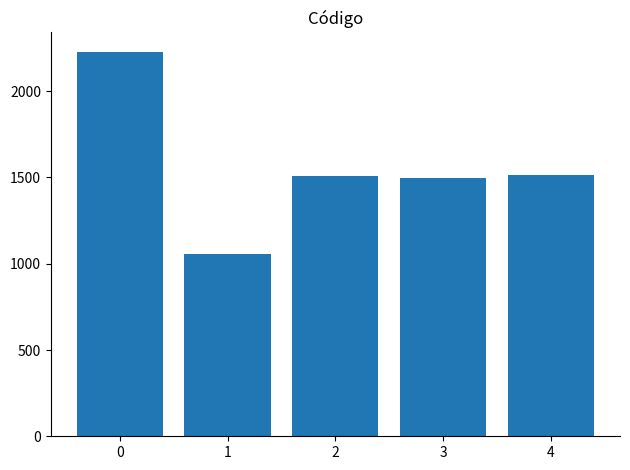

How many data points does each series have?

5